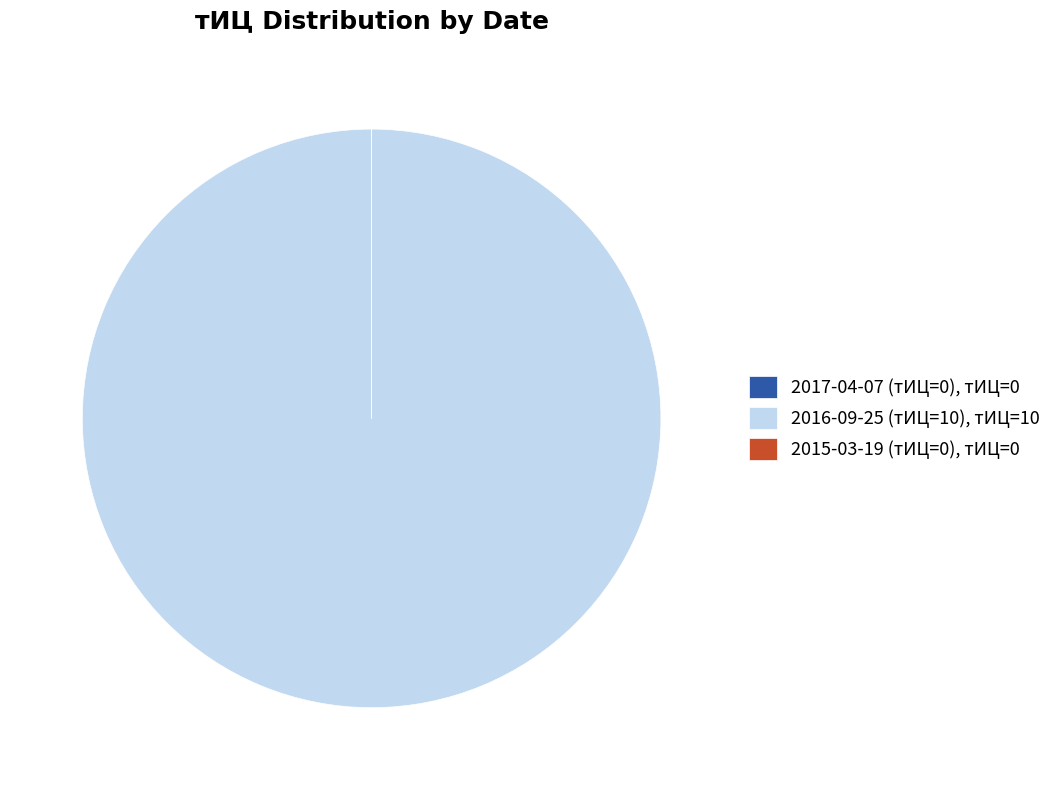

Is 2016-09-25 (тИЦ=10), тИЦ=10 the majority of the pie?

Yes